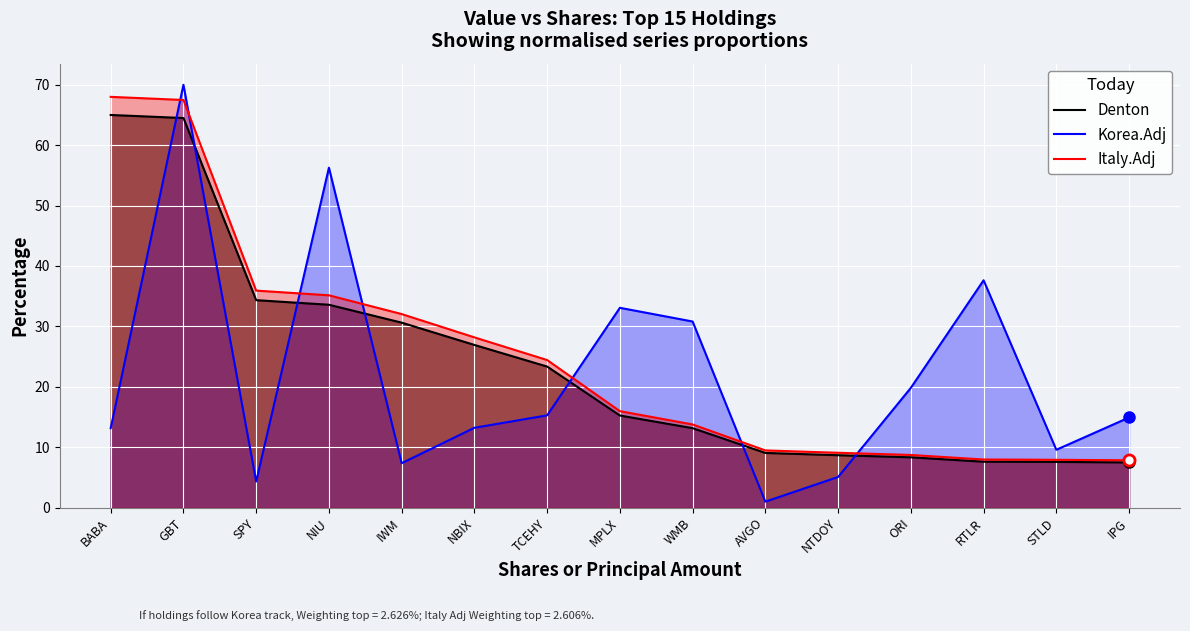

Reading right to left, what are all the values shown in this chart?

Denton: IPG=7.5	STLD=7.6	RTLR=7.6	ORI=8.3	NTDOY=8.7	AVGO=9.0	WMB=13.1	MPLX=15.2	TCEHY=23.3	NBIX=26.9	IWM=30.6	NIU=33.6	SPY=34.3	GBT=64.5	BABA=65.0
Korea.Adj: IPG=14.9	STLD=9.6	RTLR=37.6	ORI=19.8	NTDOY=5.1	AVGO=1.0	WMB=30.8	MPLX=33.1	TCEHY=15.3	NBIX=13.2	IWM=7.3	NIU=56.3	SPY=4.3	GBT=70.0	BABA=13.1
Italy.Adj: IPG=7.8	STLD=7.9	RTLR=7.9	ORI=8.7	NTDOY=9.1	AVGO=9.5	WMB=13.8	MPLX=16.0	TCEHY=24.4	NBIX=28.2	IWM=32.0	NIU=35.1	SPY=35.9	GBT=67.5	BABA=68.0